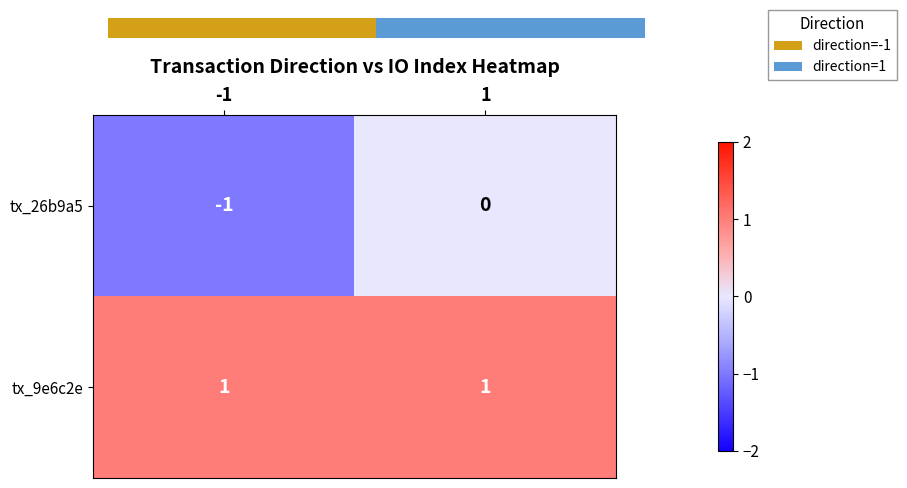

At 1, list the series in order from largest to smallest.

tx_9e6c2e, tx_26b9a5